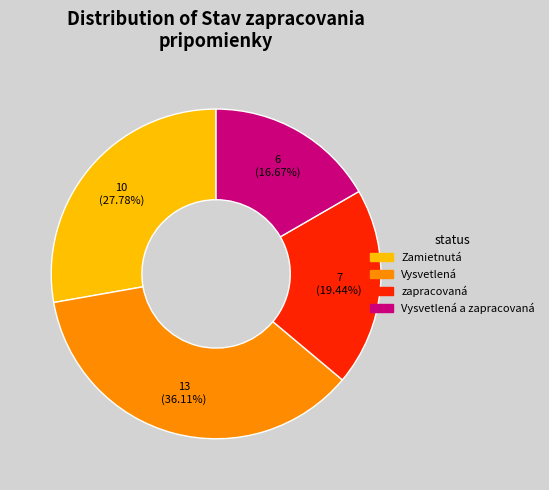

Is there a majority slice in this chart?

No